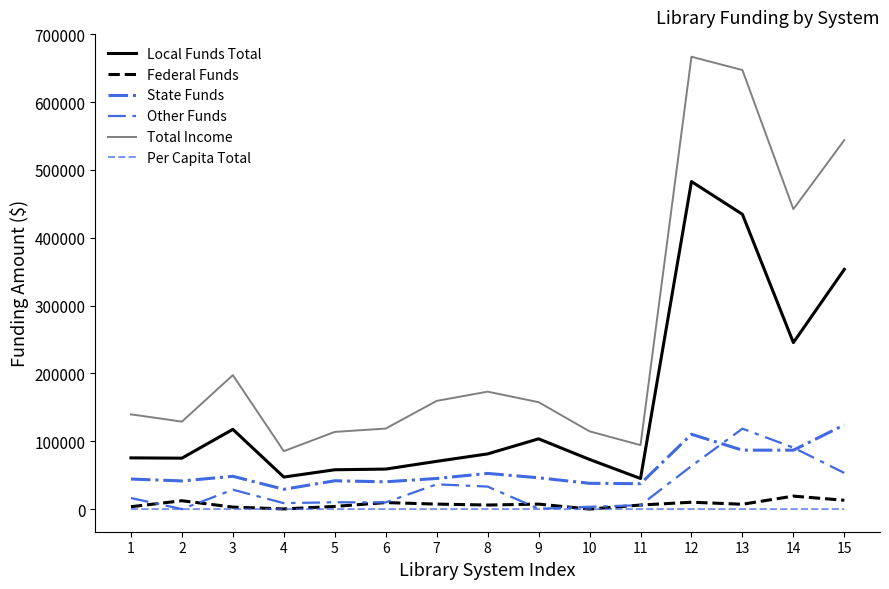

Rank the categories by Local Funds Total value from highest to lowest.

12, 13, 15, 14, 3, 9, 8, 1, 2, 10, 7, 6, 5, 4, 11